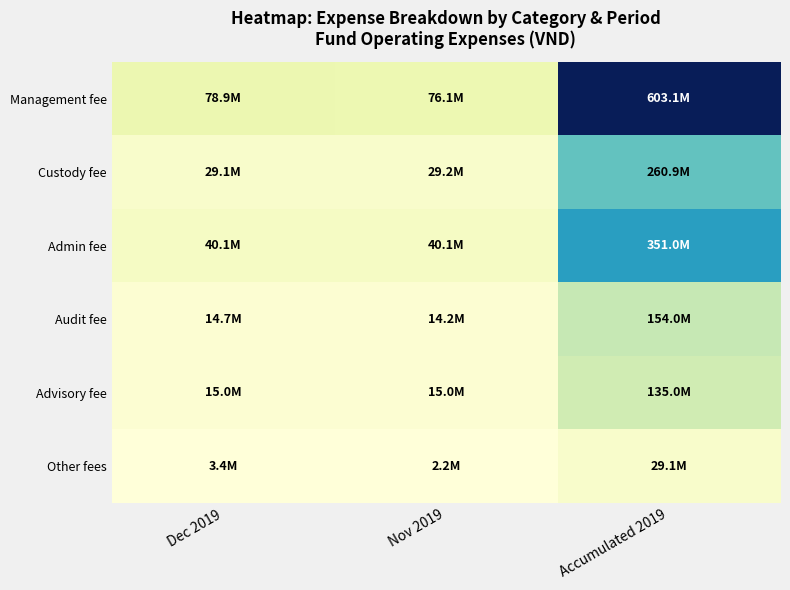

Reading left to right, extract all data points from this chart.

Management fee: Dec 2019=78947449	Nov 2019=76116909	Accumulated 2019=603056068
Custody fee: Dec 2019=29100000	Nov 2019=29250000	Accumulated 2019=260860000
Admin fee: Dec 2019=40150000	Nov 2019=40150000	Accumulated 2019=350973333
Audit fee: Dec 2019=14682418	Nov 2019=14208791	Accumulated 2019=154000000
Advisory fee: Dec 2019=15000000	Nov 2019=15000000	Accumulated 2019=135000000
Other fees: Dec 2019=3390531	Nov 2019=2226401	Accumulated 2019=29085000